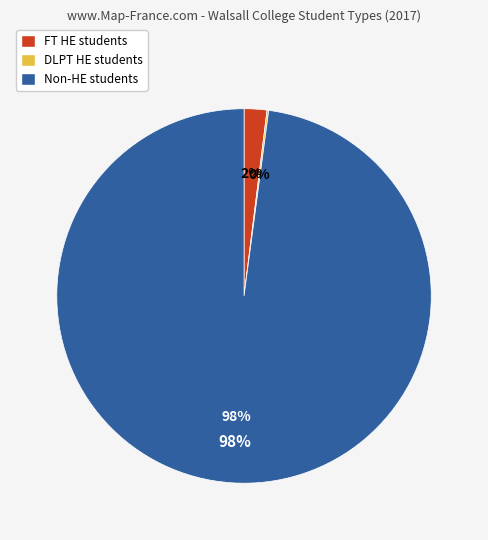

Which has a higher value, Non-HE students or FT HE students?

Non-HE students